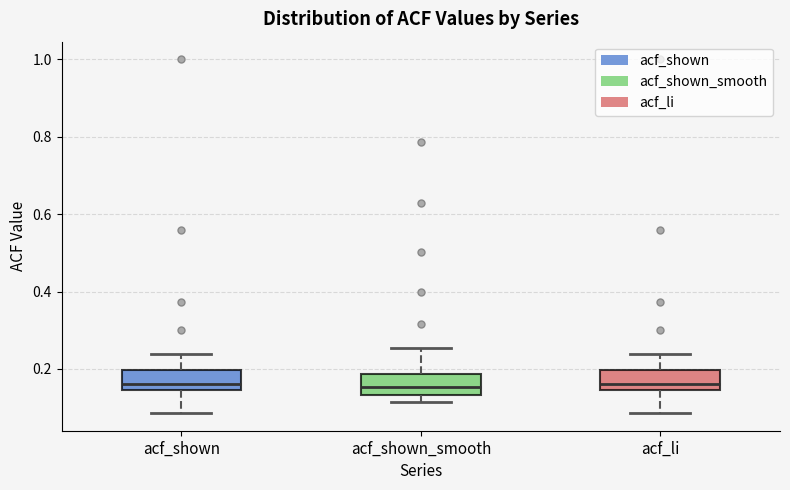

Reading left to right, read every box against the y-axis: the position of its median line, the range the box covers, and the ends of its whiskers. The values are not printed on the chart, so give them approximately, as read against the axis.

acf_shown: median 0.16, box 0.14 to 0.20, whiskers 0.08 to 0.24
acf_shown_smooth: median 0.16, box 0.14 to 0.18, whiskers 0.12 to 0.26
acf_li: median 0.16, box 0.14 to 0.20, whiskers 0.08 to 0.24